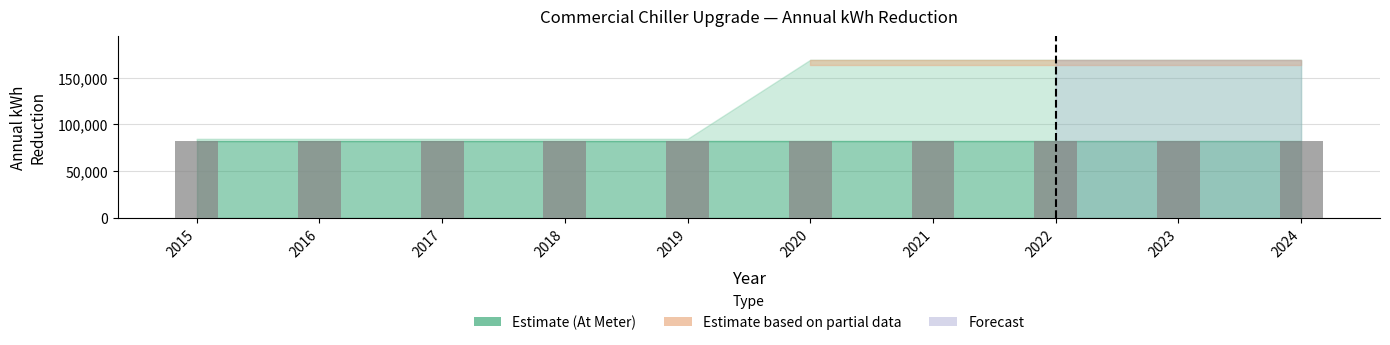

Reading left to right, transcribe all the data shown in this chart.

Total Annual kWh Reduction (At Meter): 81943.0	81943.0	81943.0	81943.0	81943.0	163886.0	163886.0	163886.0	163886.0	163886.0
Per Customer kWh Reduction (At Meter): 81943.0	81943.0	81943.0	81943.0	81943.0	81943.0	81943.0	81943.0	81943.0	81943.0
Total Annual kWh Reduction (At Generator): 84477.3	84477.3	84477.3	84477.3	84477.3	168954.6	168954.6	168954.6	168954.6	168954.6